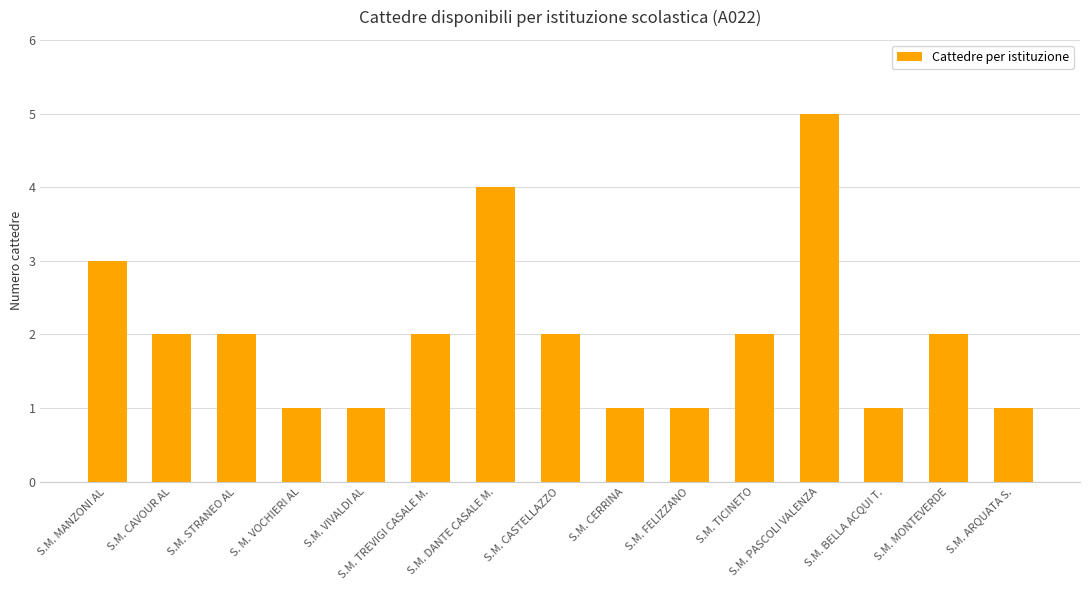

Where does the data first go above 2?

S.M. MANZONI AL